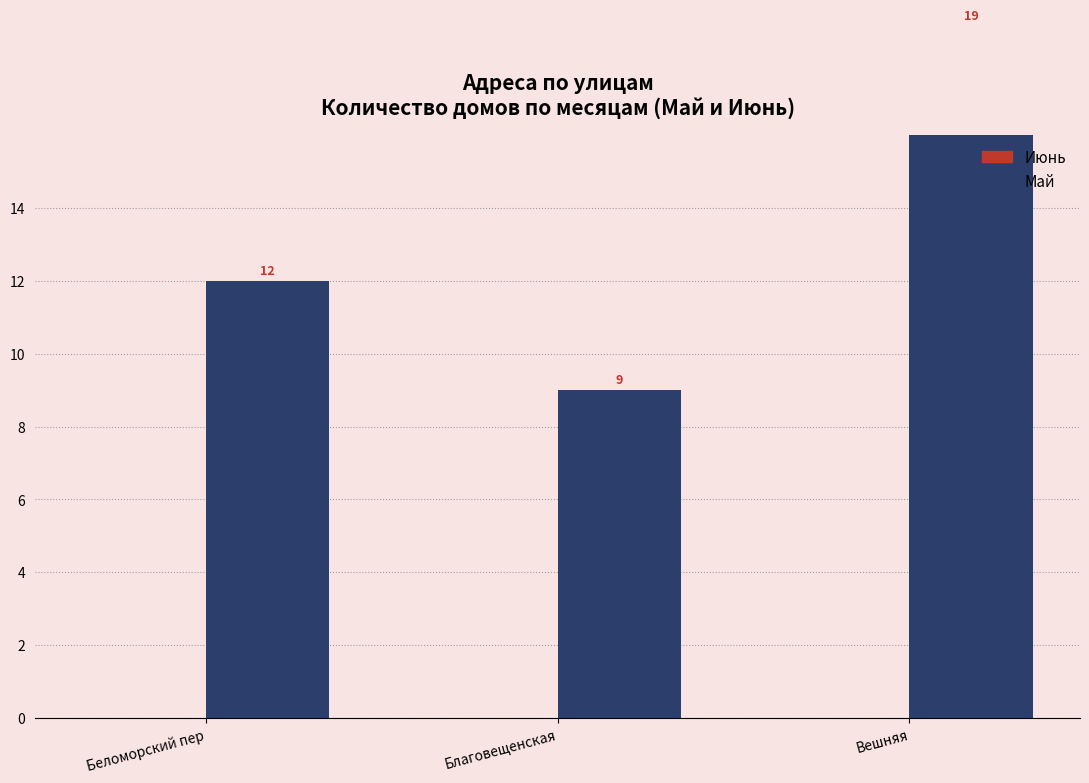

What is the maximum value shown in the chart?

19